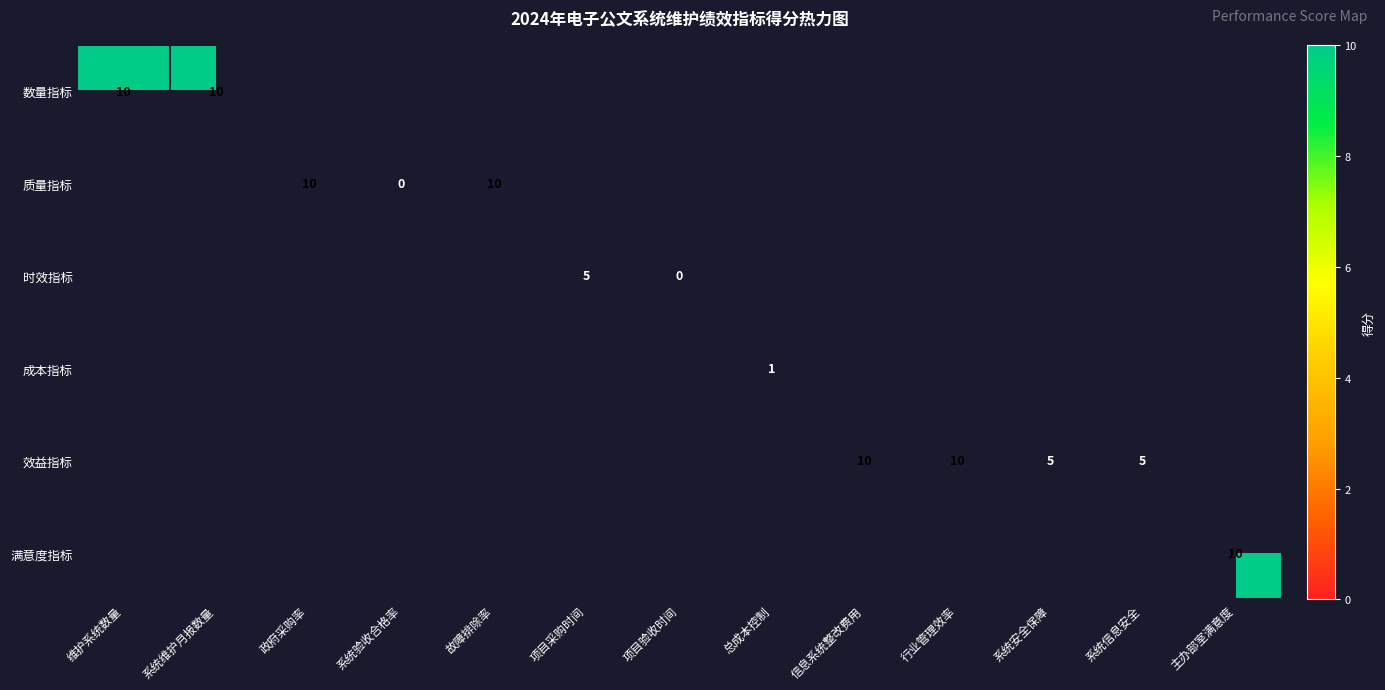

True or false: 效益指标 has a value of 4 at 行业管理效率.

False